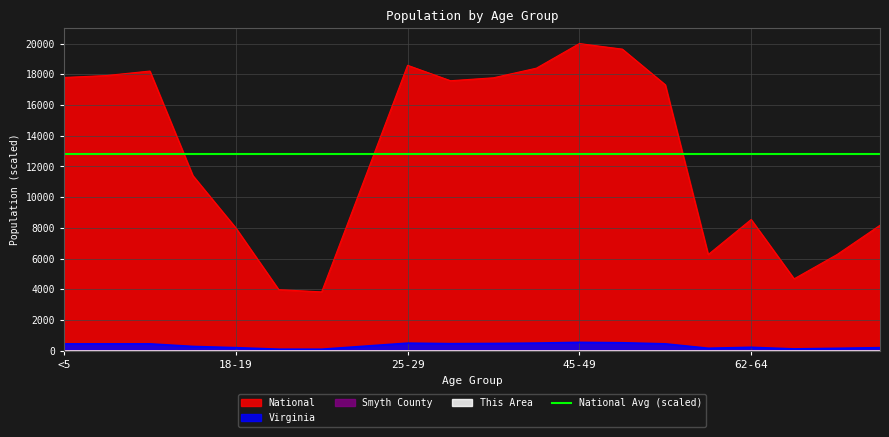

What is the minimum value shown in the chart?

0.1